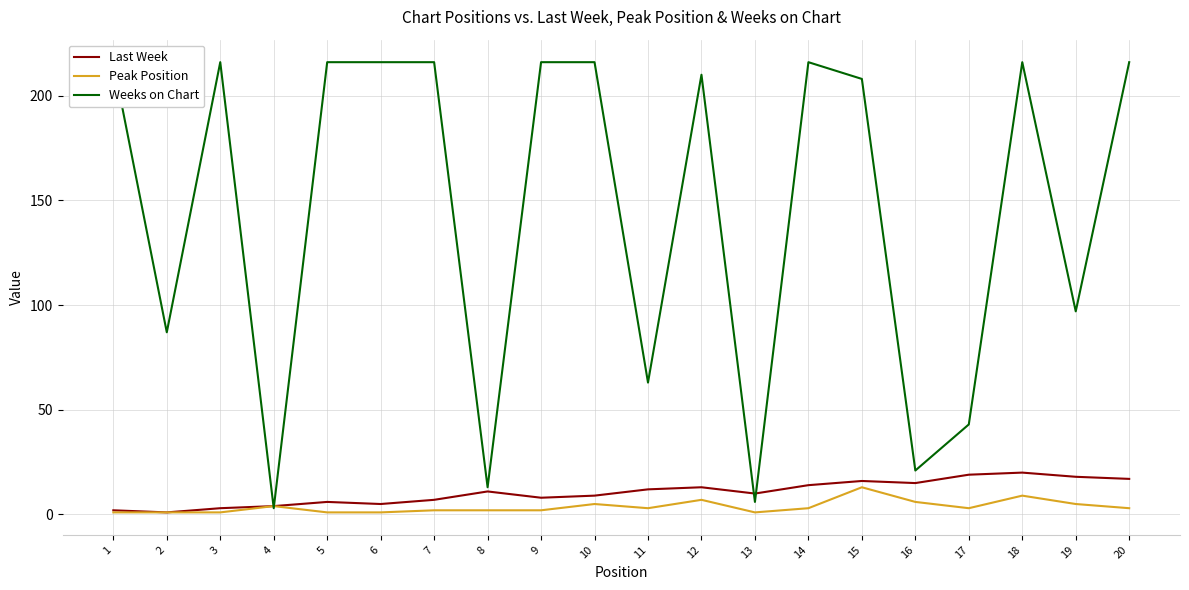

True or false: Peak Position and Last Week cross at least once.

False